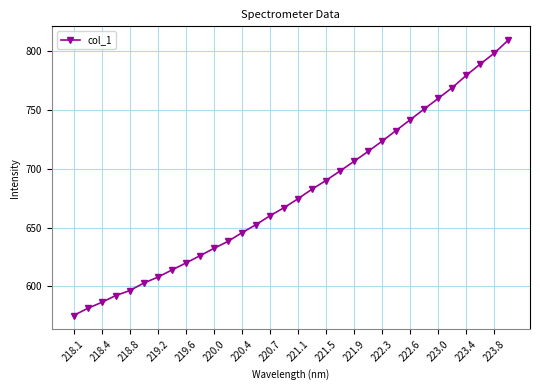

What is the difference between the maximum and second lowest values?

228.1